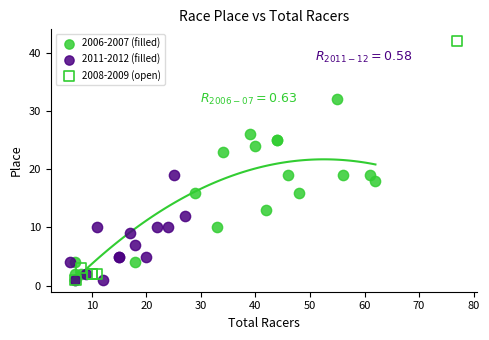

Which series has the widest spread of Y values?

2008-2009 (open)